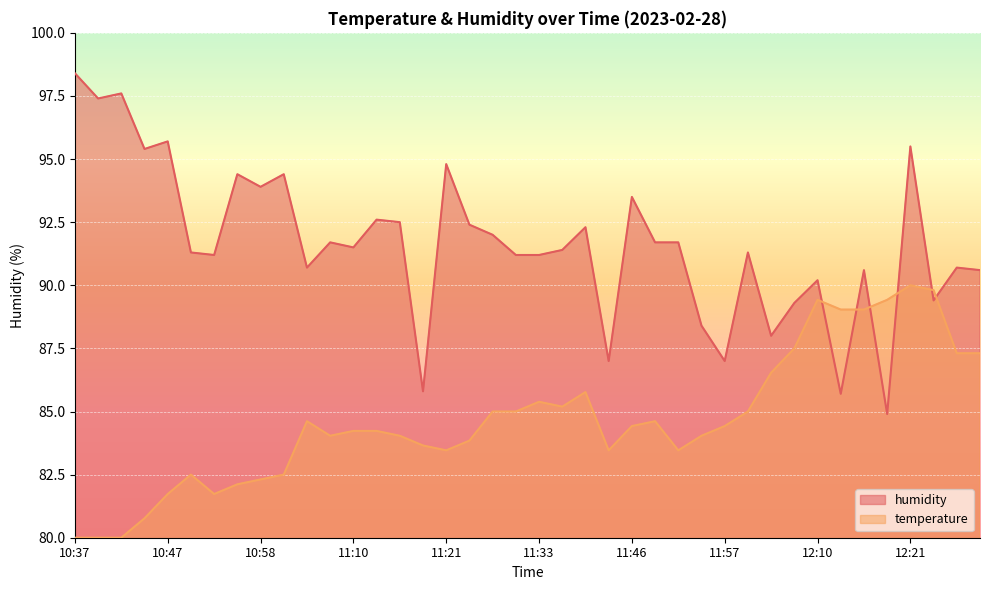

The humidity series shows 91.2 at 11:33. True or false?

True